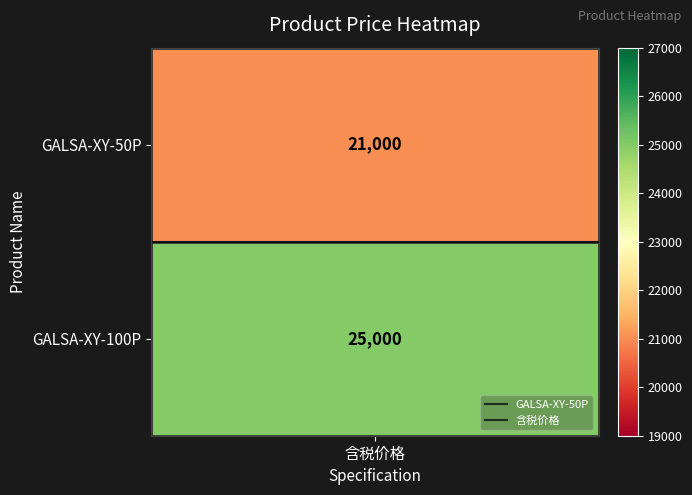

The 含税价格 series shows 0.5 at 1. True or false?

False